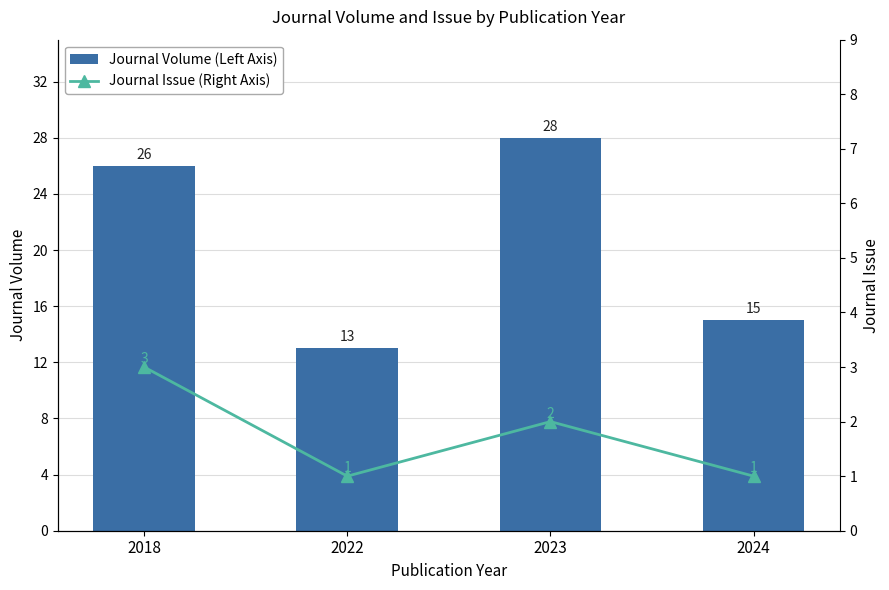

What is the difference between the Journal Volume (Left Axis) values at 2022 and 2024?

2